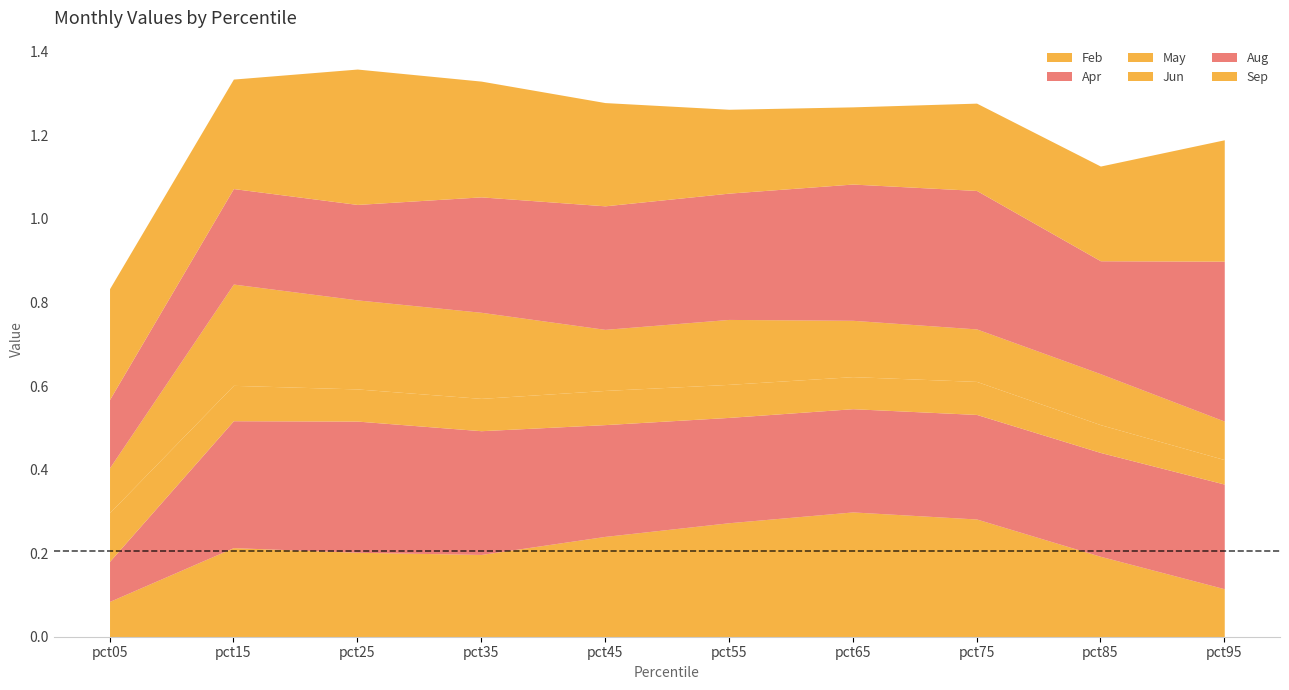

How many distinct data groups are displayed?

6